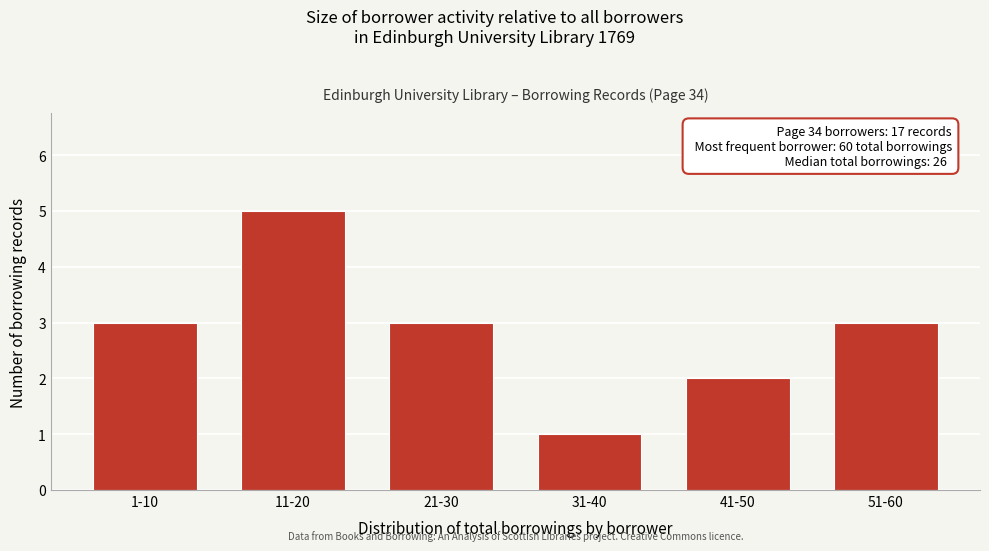

Reading left to right, transcribe all the data shown in this chart.

1-10=3	11-20=5	21-30=3	31-40=1	41-50=2	51-60=3